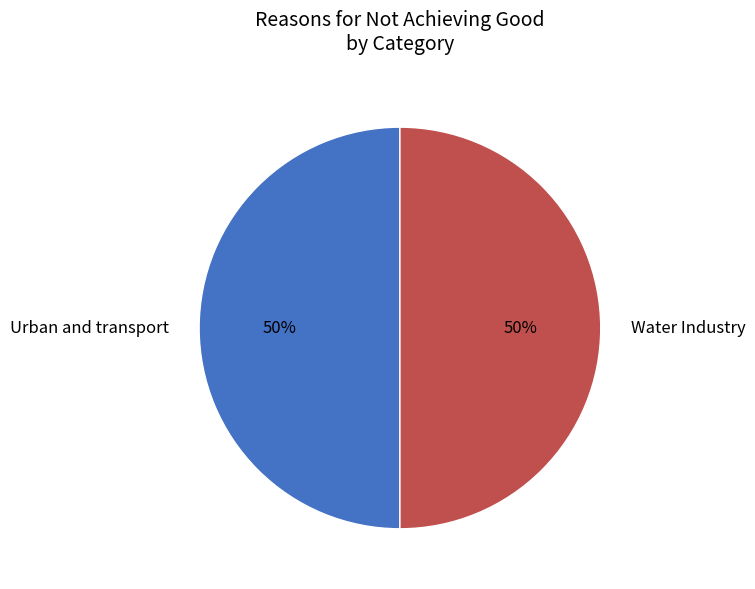

Combined, do Water Industry and Urban and transport account for over 50%?

Yes